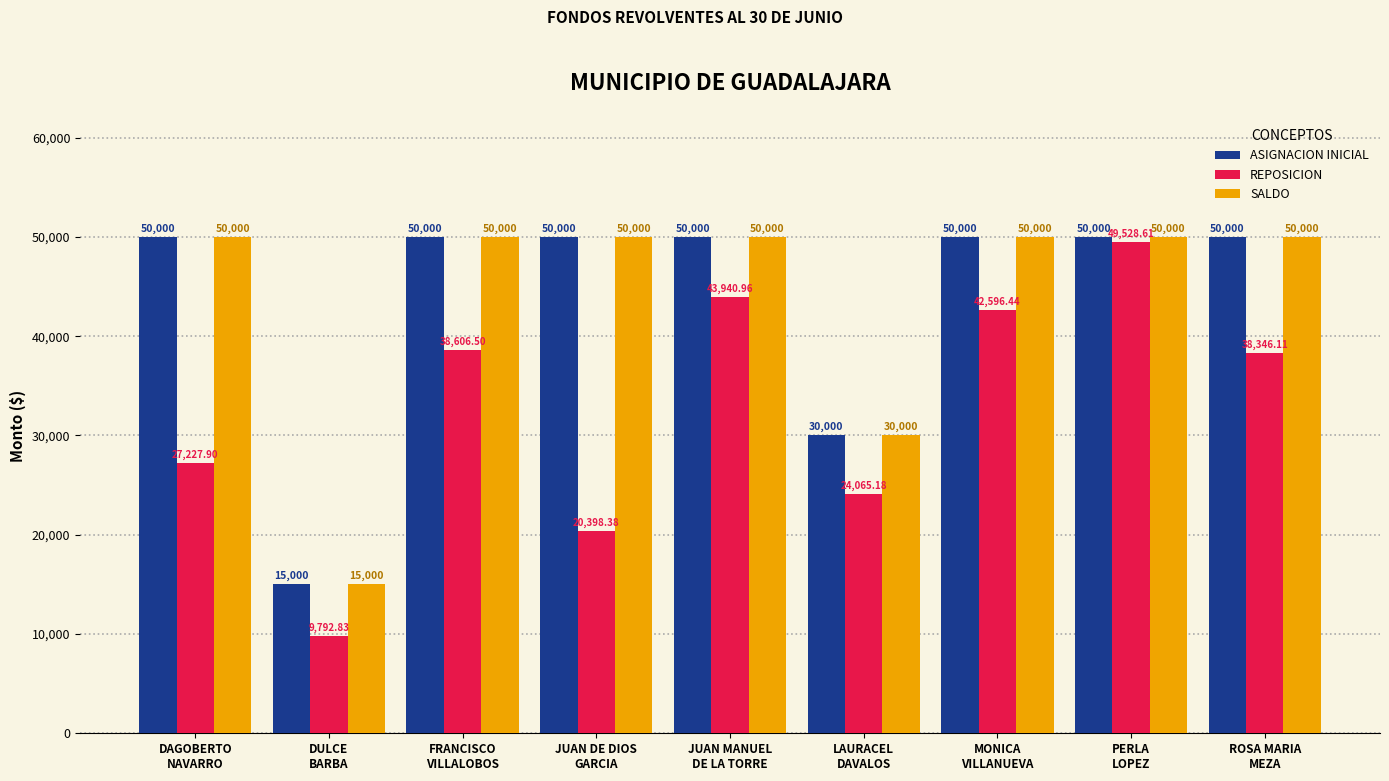

What is the maximum value for SALDO?

50000.0